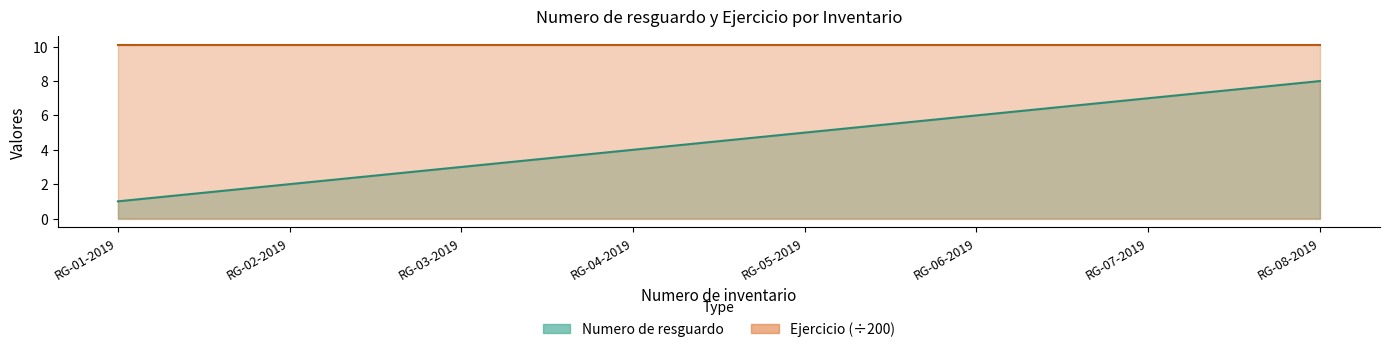

What is the label of the 5th point from the right?

RG-04-2019